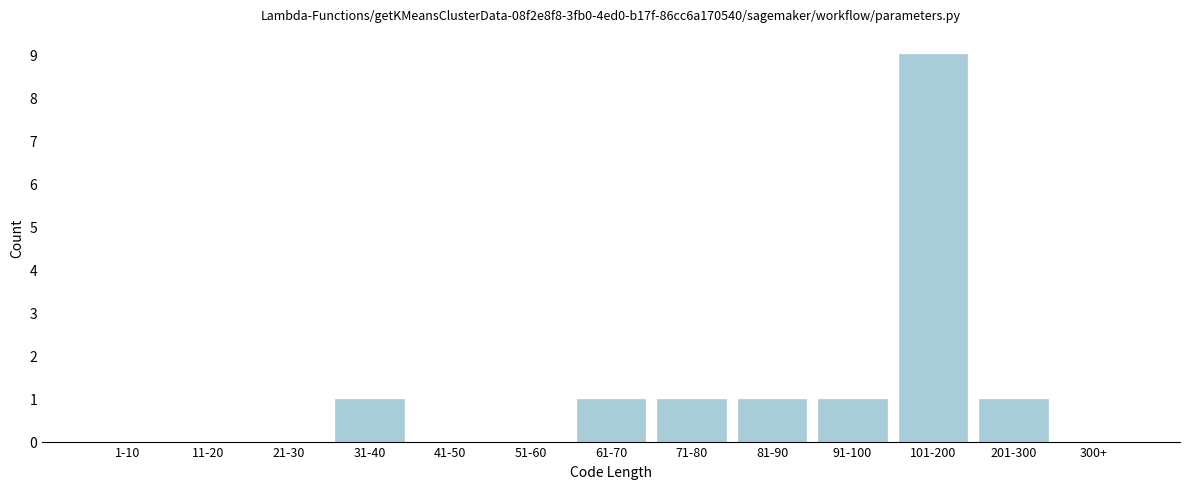

Reading left to right, list all the values displayed in this chart.

1-10=0	11-20=0	21-30=0	31-40=1	41-50=0	51-60=0	61-70=1	71-80=1	81-90=1	91-100=1	101-200=9	201-300=1	300+=0